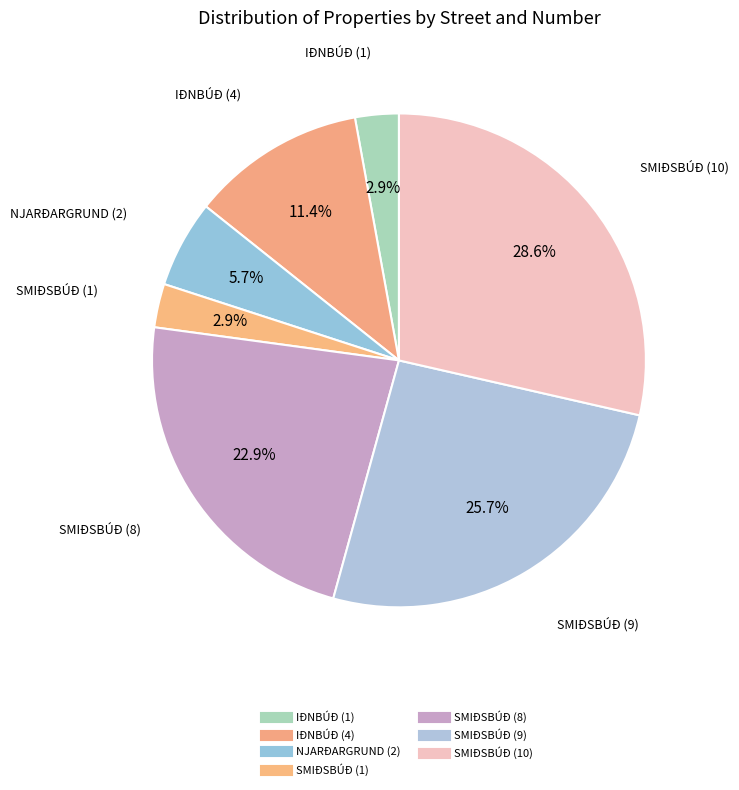

Does any single category account for the majority?

No